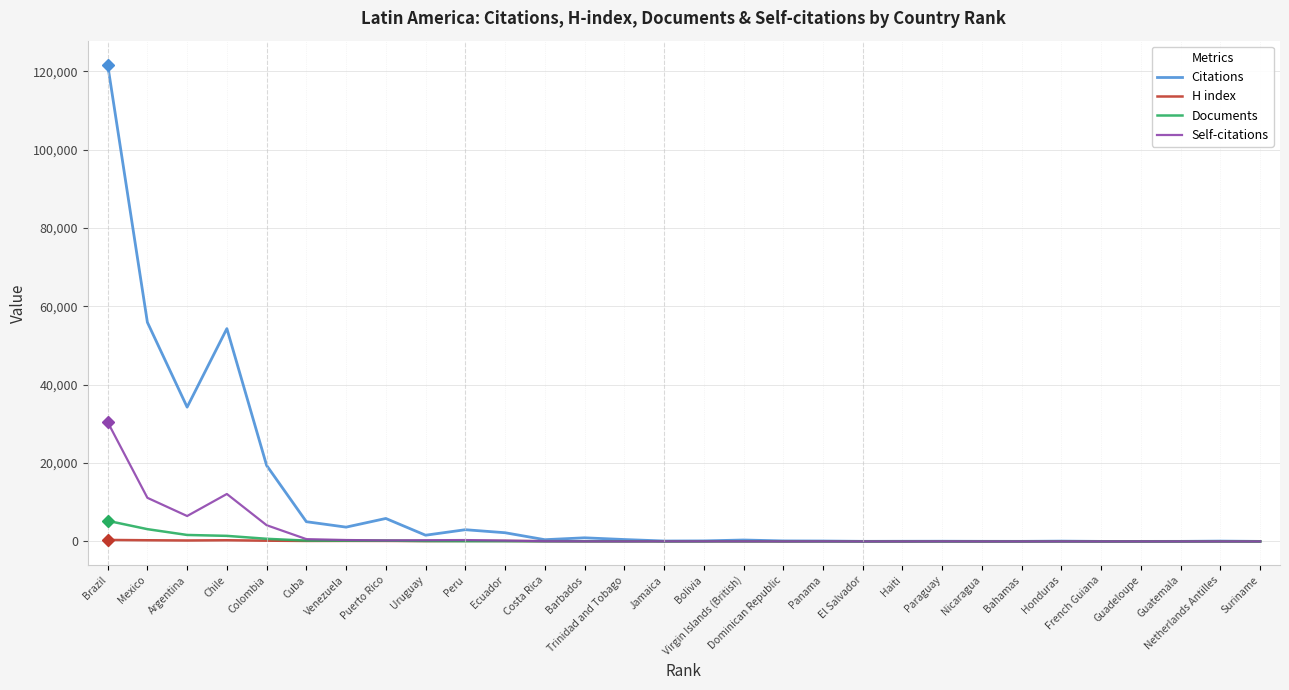

What is the difference between the second highest and minimum values in the Citations series?

55943